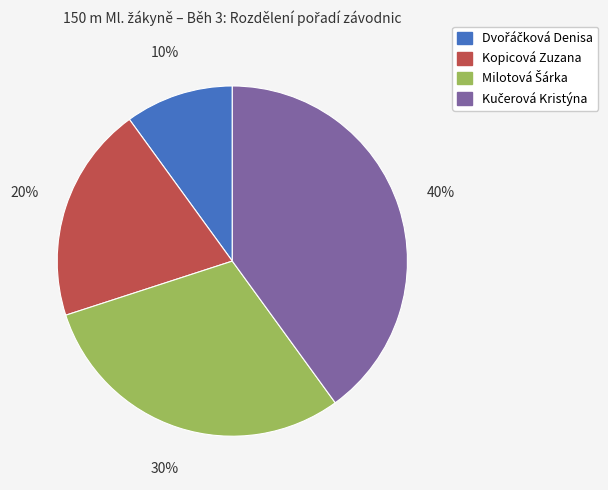

Does any single category account for the majority?

No